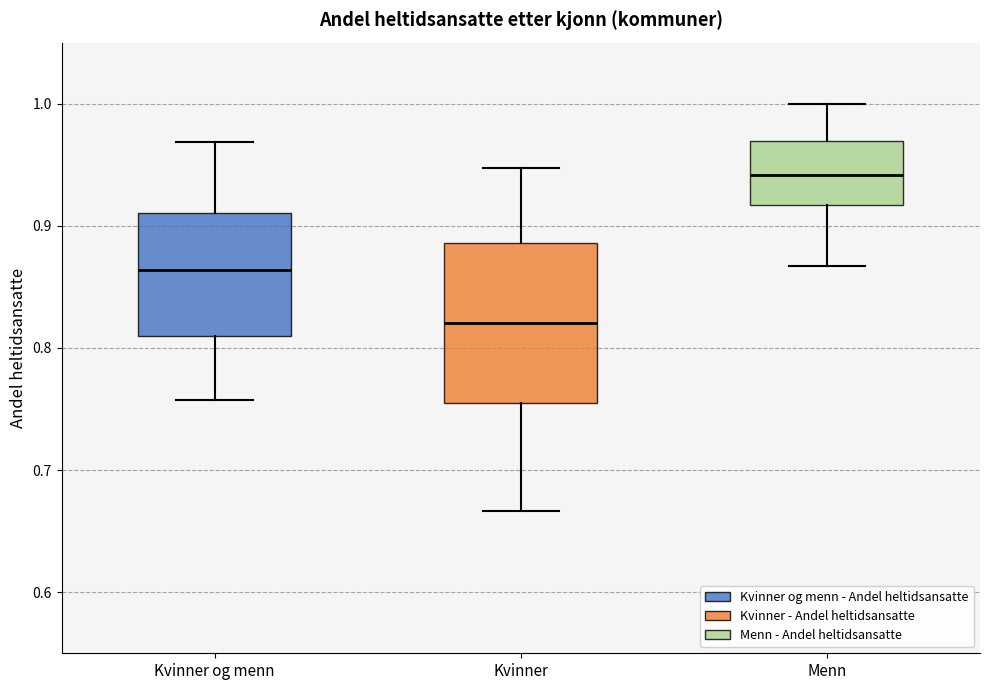

Where is the lower edge of the box for Kvinner og menn on the y-axis? The values are not printed on the chart, so give them approximately, as read against the axis.

0.81